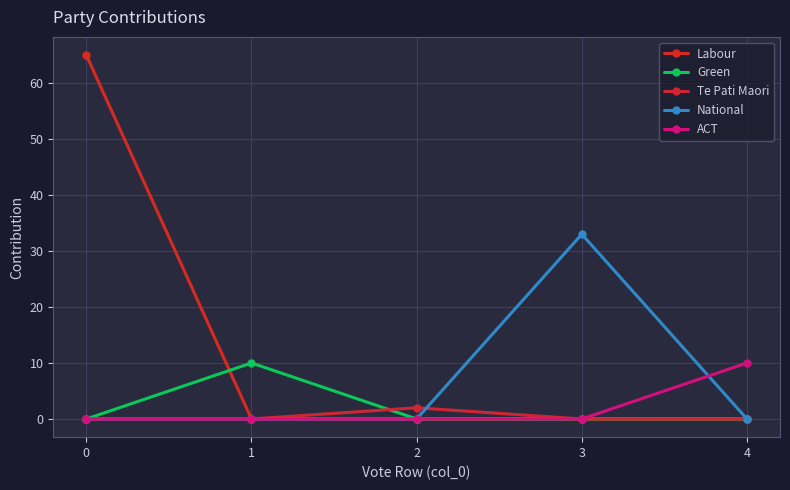

What is the approximate value of Te Pati Maori at 2?

2